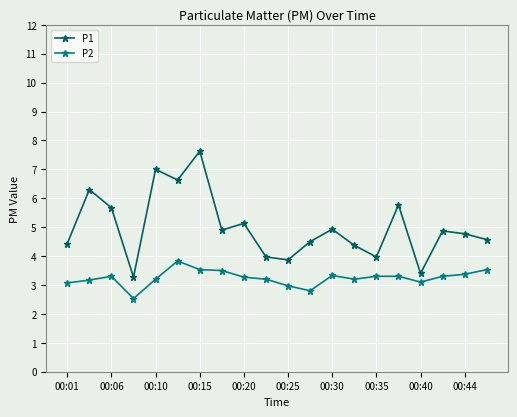

List the series in order of their overall mean, highest first.

P1, P2